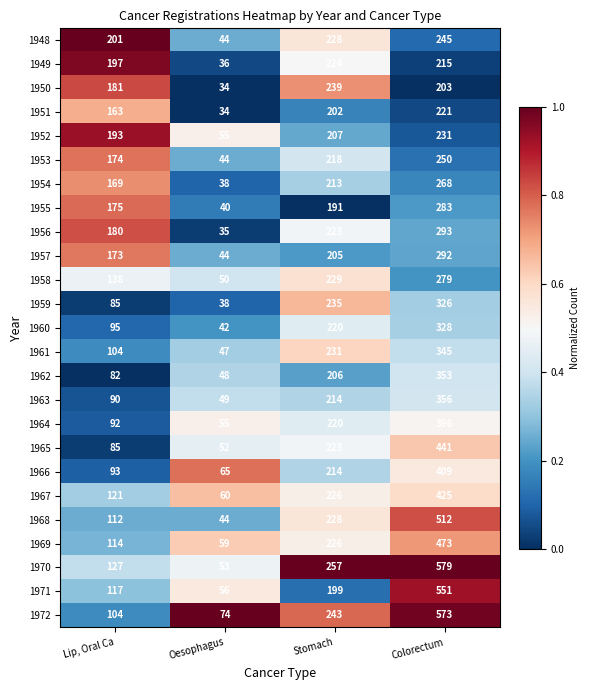

How many distinct data groups are displayed?

25